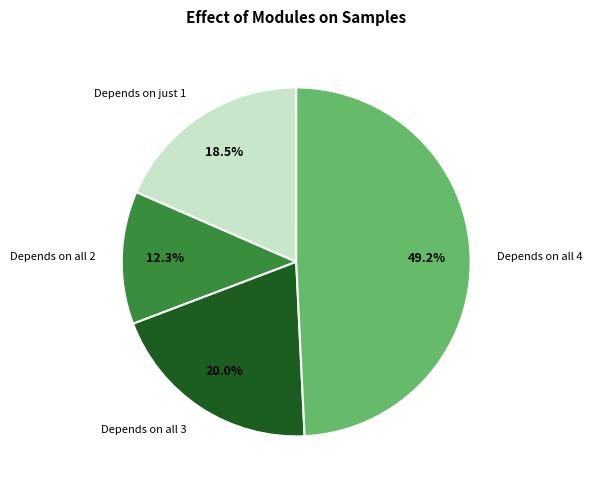

Is the sum of Depends on just 1 and Depends on all 2 greater than half?

No